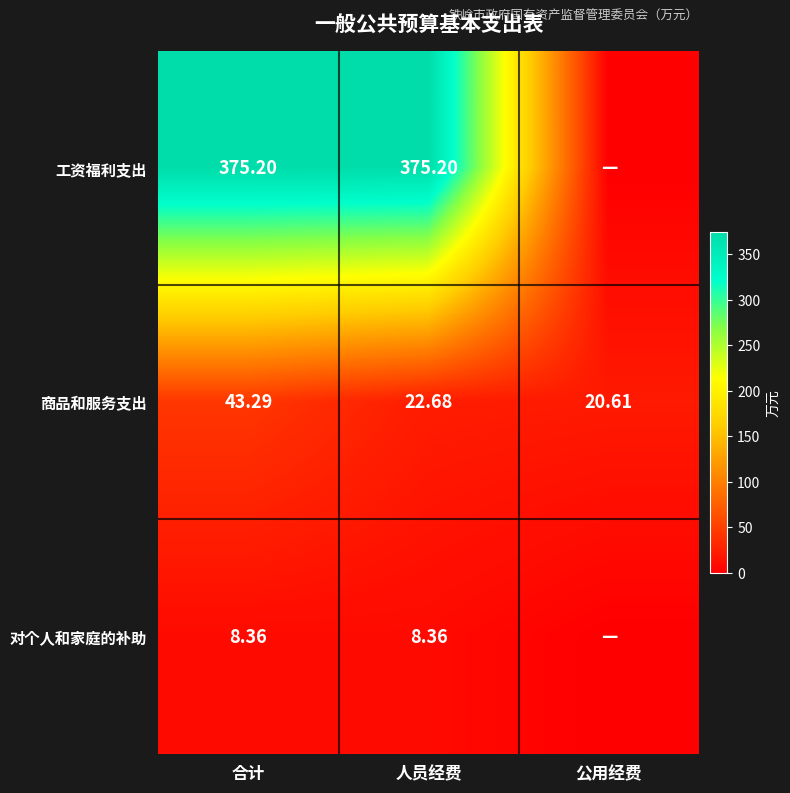

The value of 对个人和家庭的补助 at 人员经费 is 8.4. True or false?

True